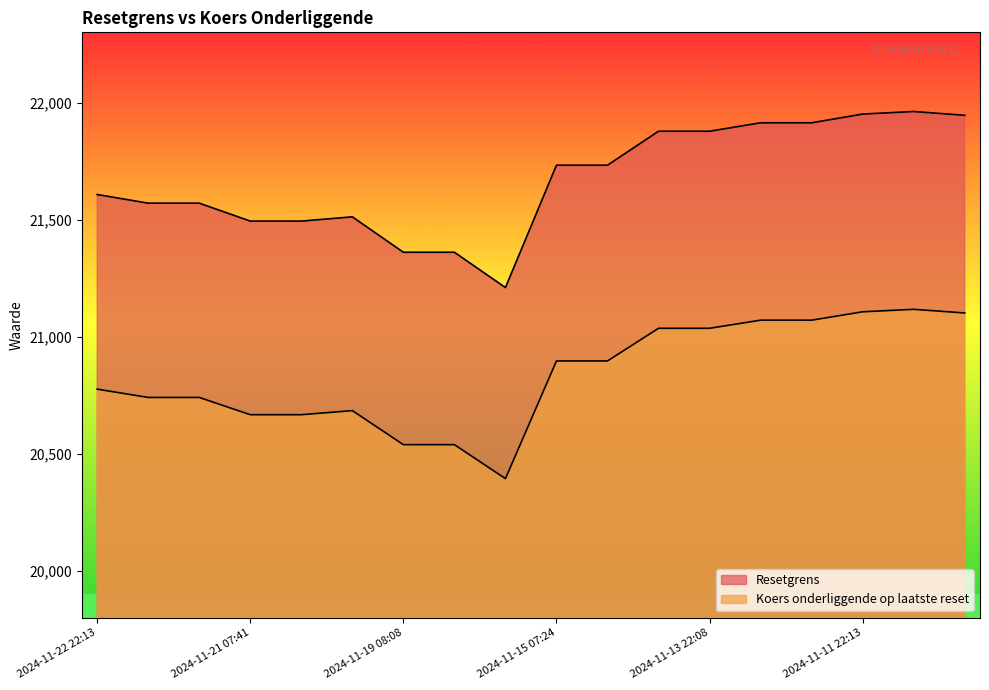

The Resetgrens series shows 13299.7 at 2024-11-19 08:08. True or false?

False